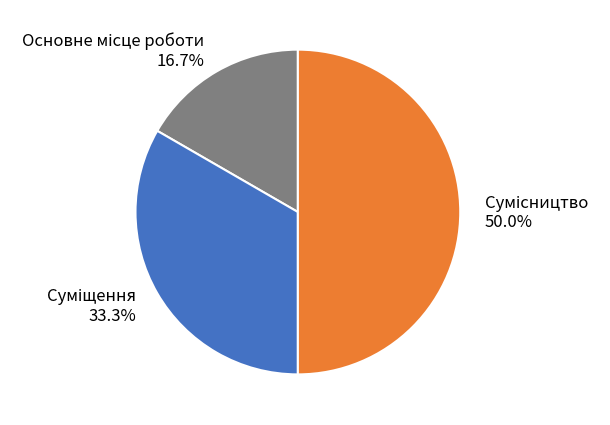

How many slices are in this pie chart?

3